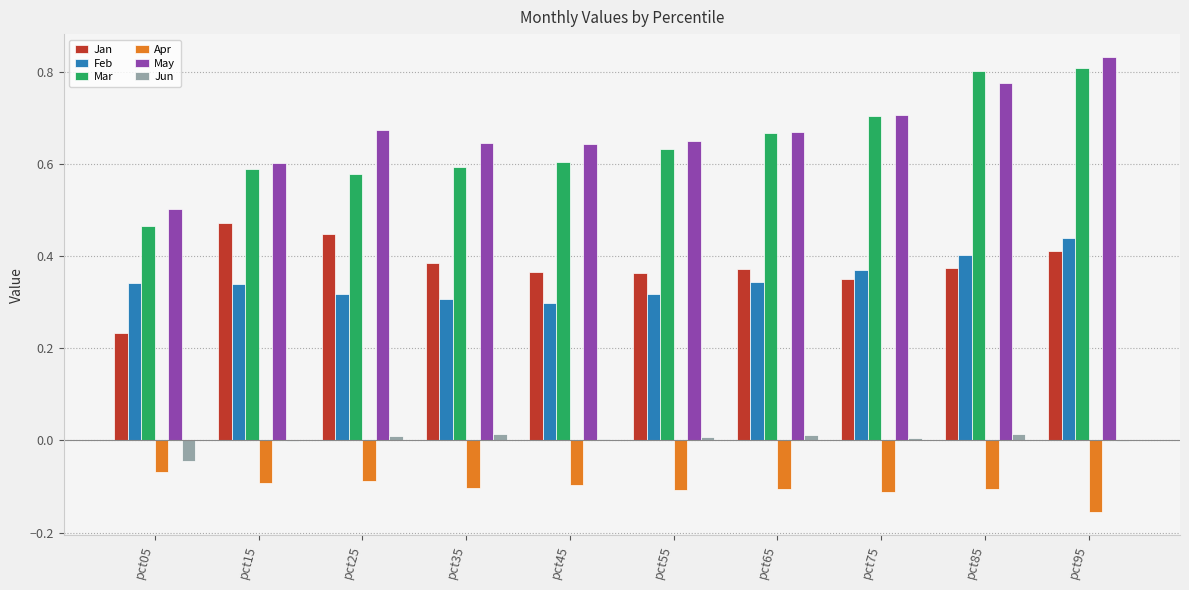

What is the total value across all series at pct05?

1.4